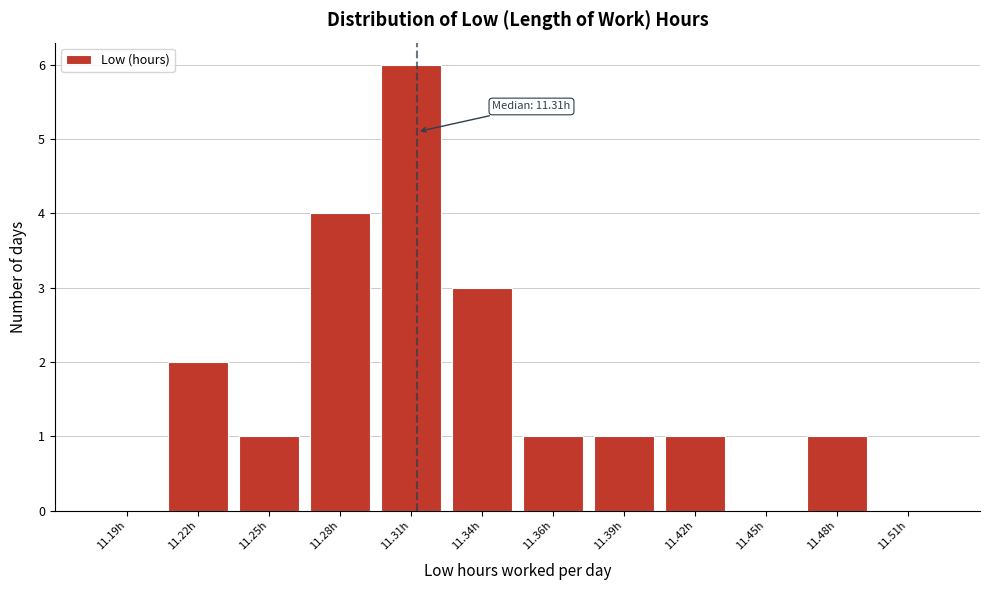

Reading right to left, list all the values displayed in this chart.

11.51h=0	11.48h=1	11.45h=0	11.42h=1	11.39h=1	11.36h=1	11.34h=3	11.31h=6	11.28h=4	11.25h=1	11.22h=2	11.19h=0